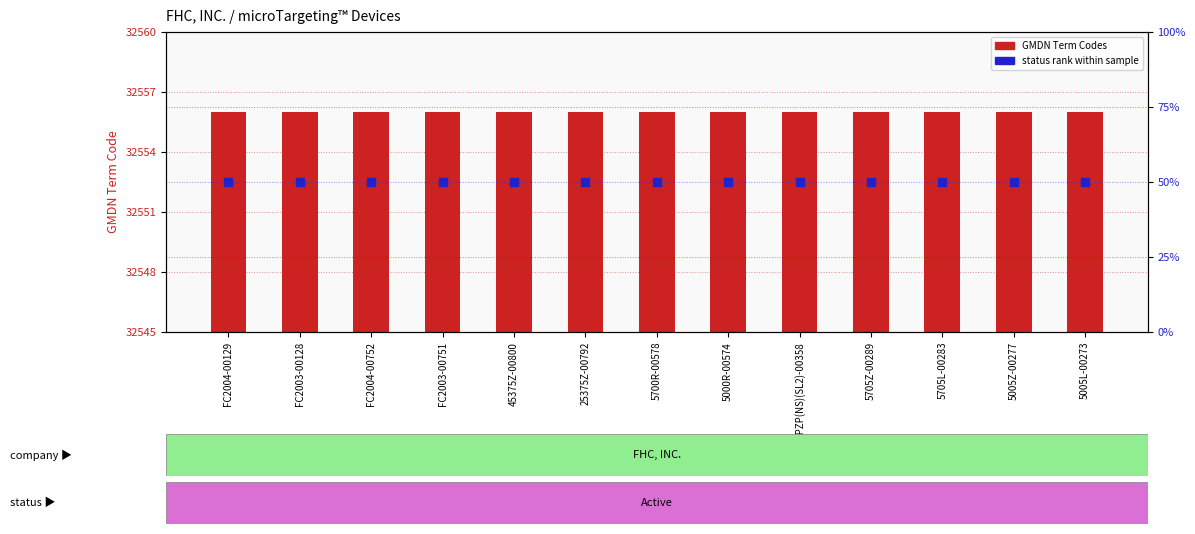

At which category is the sum across all series the highest?

FC2004-00129